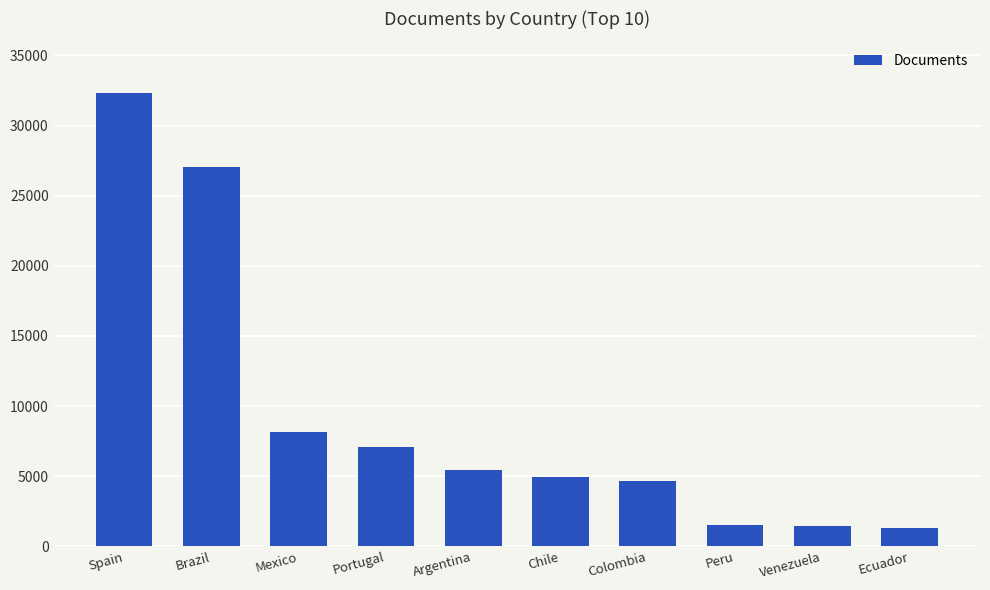

The value at Argentina is 5466. True or false?

True